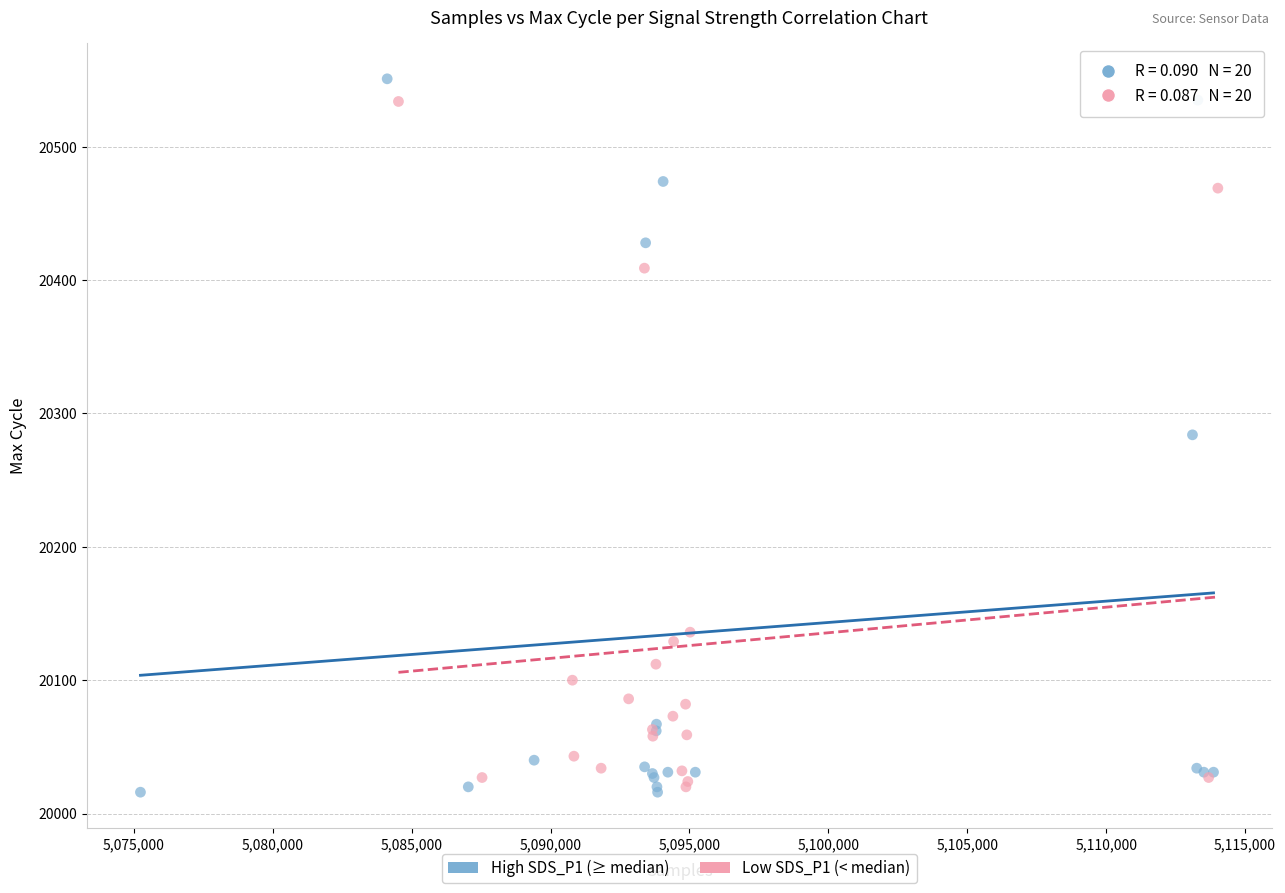

What are all the series names shown in the legend?

High SDS_P1 (≥ median), Low SDS_P1 (< median)